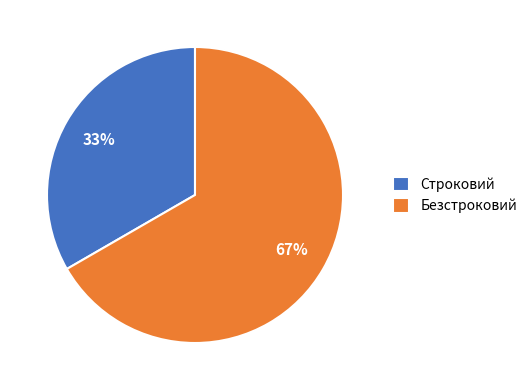

To the nearest percent, what is the combined percentage of Безстроковий and Строковий?

100%